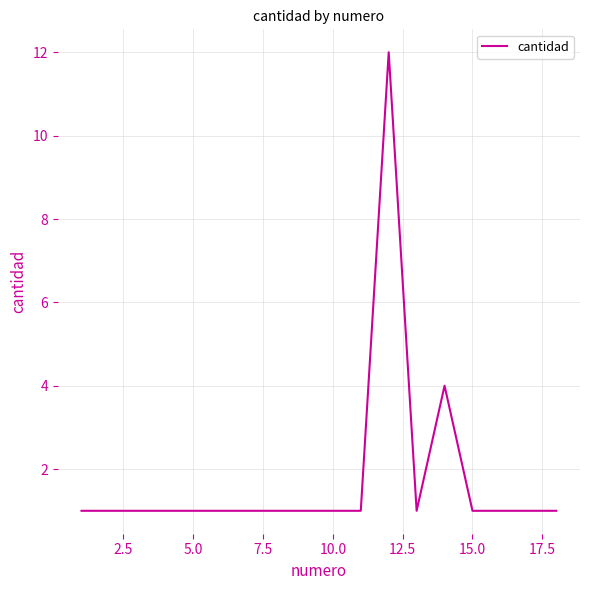

What is the difference between the maximum and minimum values?

11